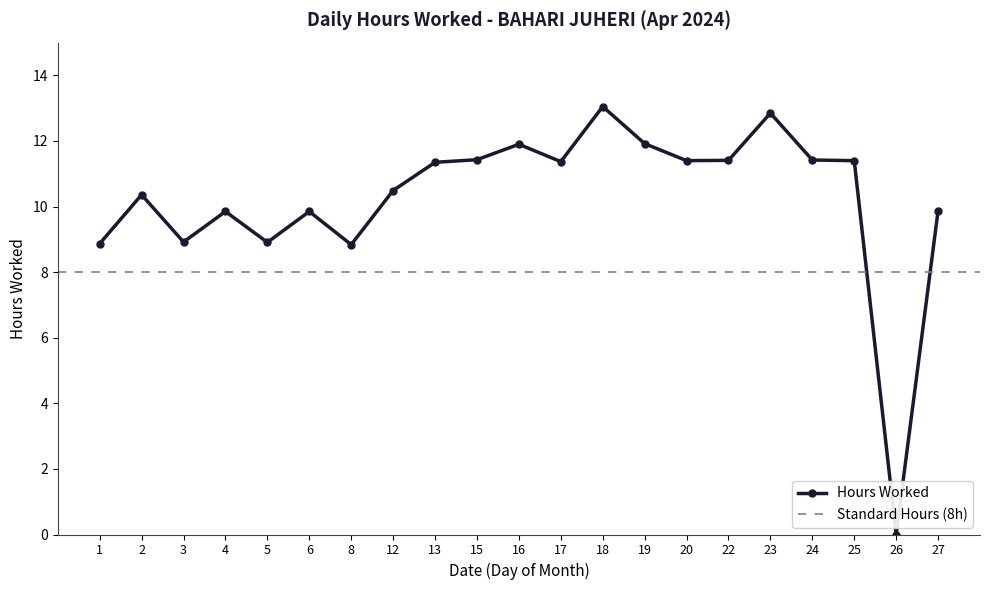

How many points are higher than both their immediate neighbors (excluding endpoints)?

6